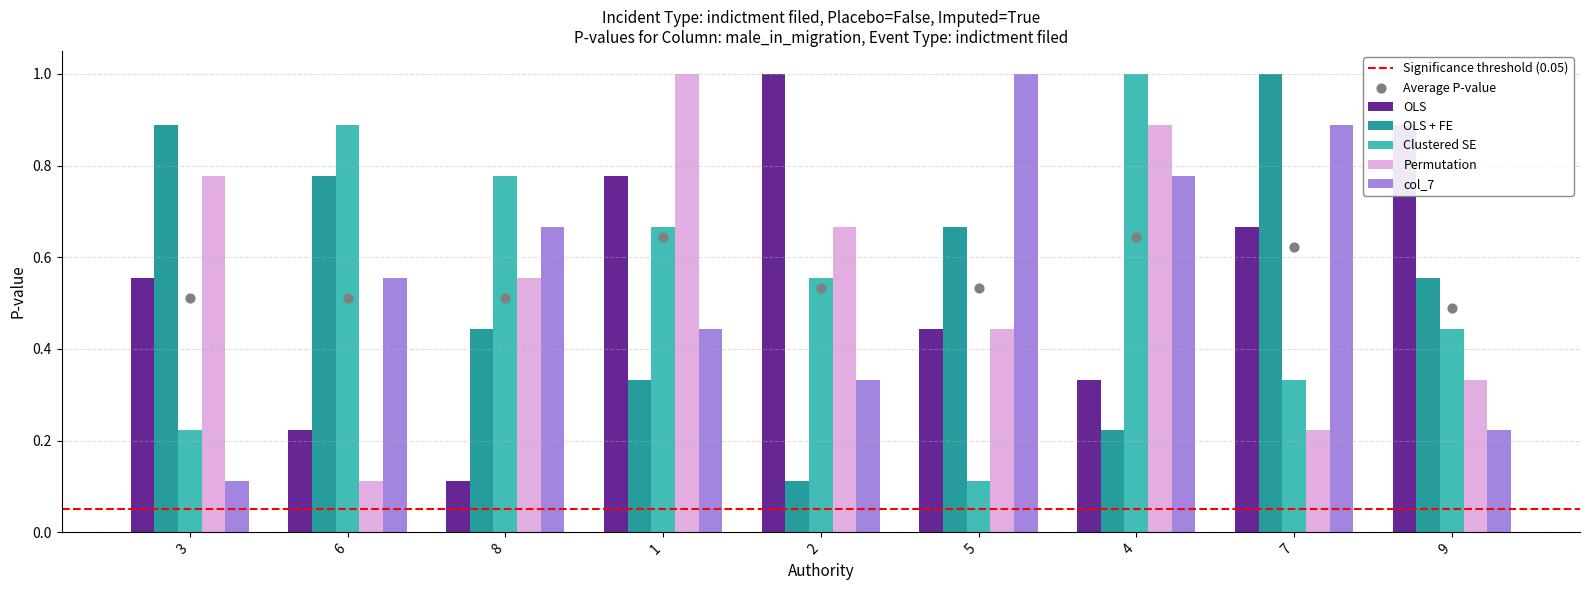

Which series reaches the maximum Y coordinate?

col_5